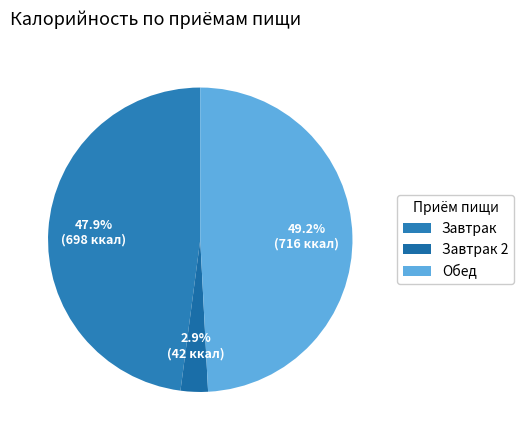

To the nearest percent, what portion does Завтрак 2 represent?

3%